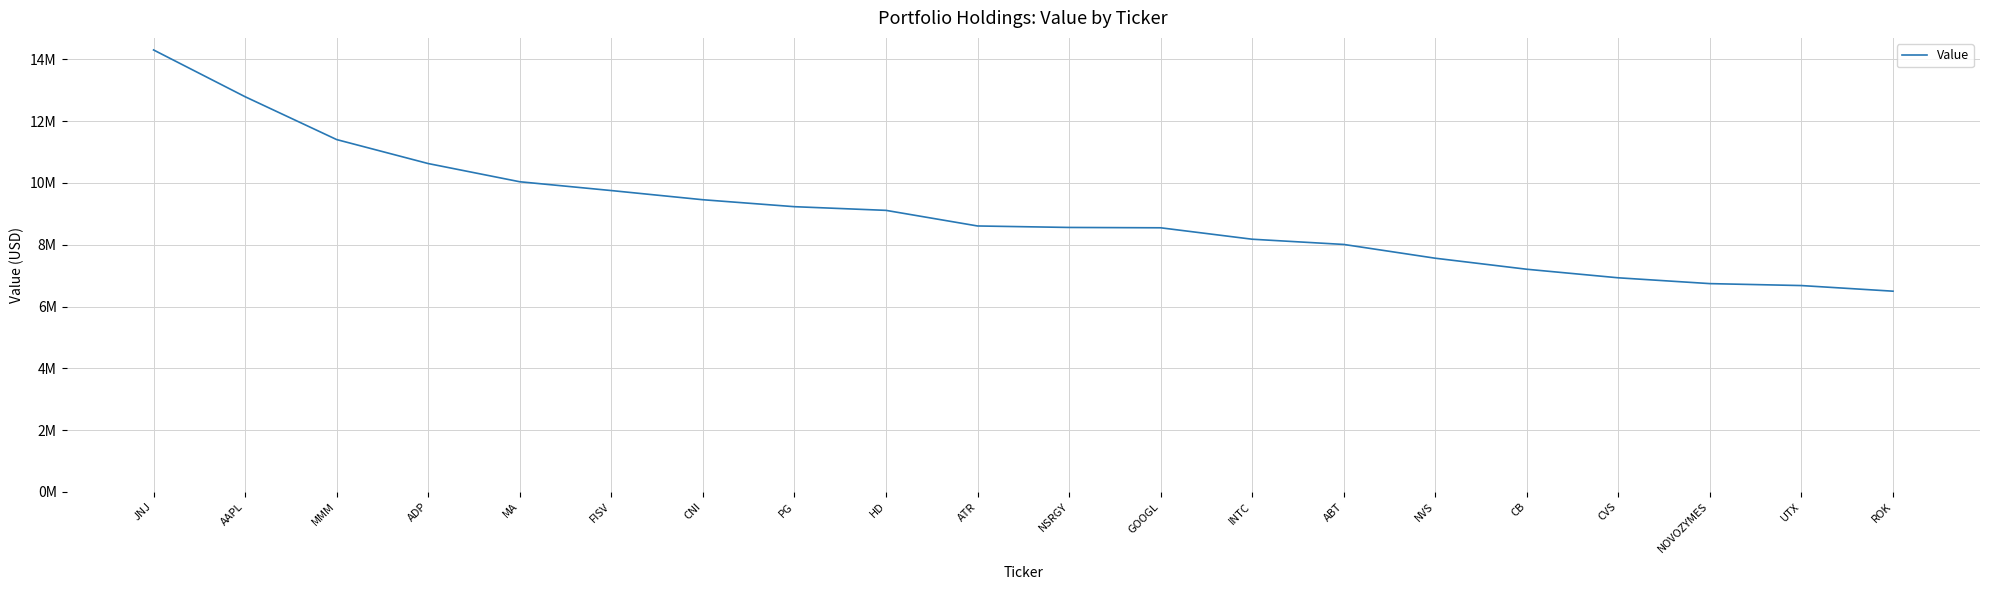

True or false: the data shows 4424207 at JNJ.

False